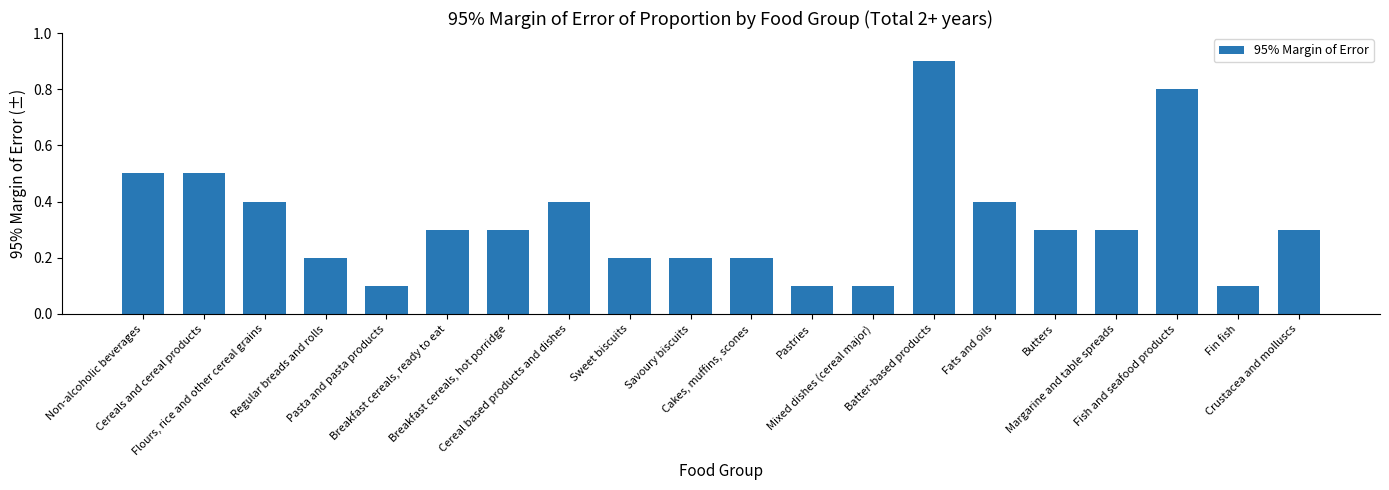

Reading left to right, what are all the values shown in this chart?

0.5	0.5	0.4	0.2	0.1	0.3	0.3	0.4	0.2	0.2	0.2	0.1	0.1	0.9	0.4	0.3	0.3	0.8	0.1	0.3